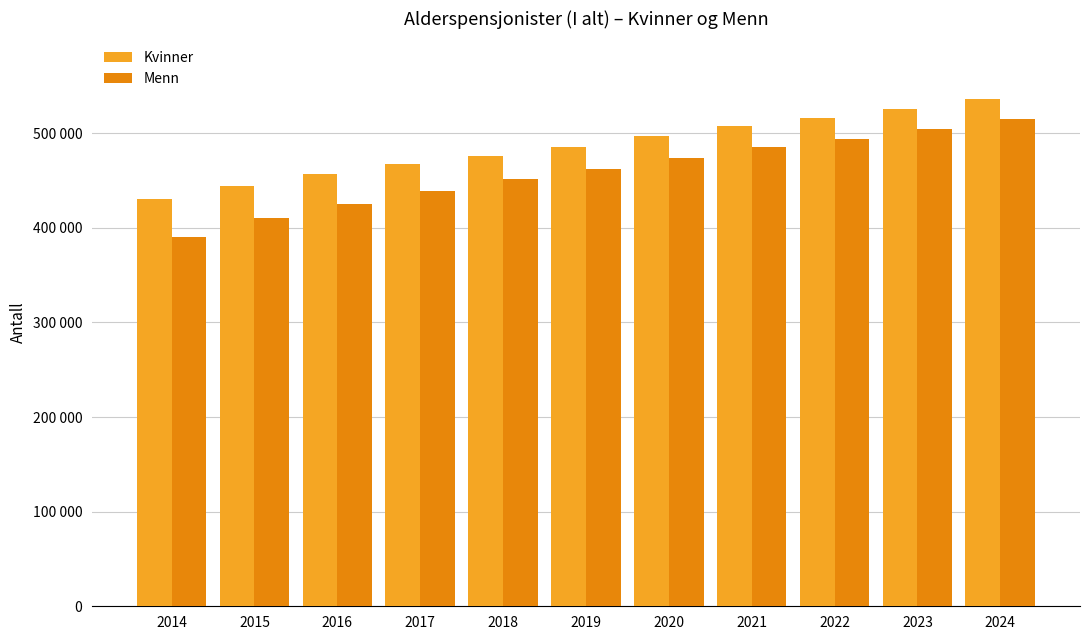

What are all the series names shown in the legend?

Kvinner, Menn